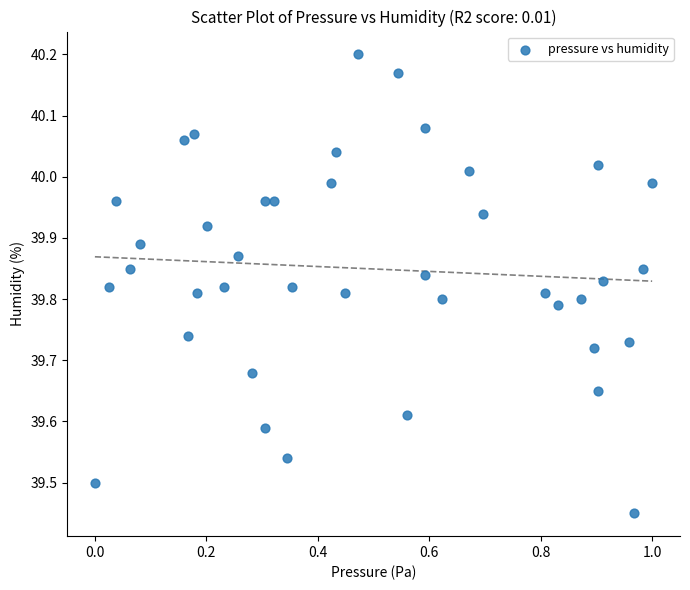

What is the range of X values (max minus min)?

1.0